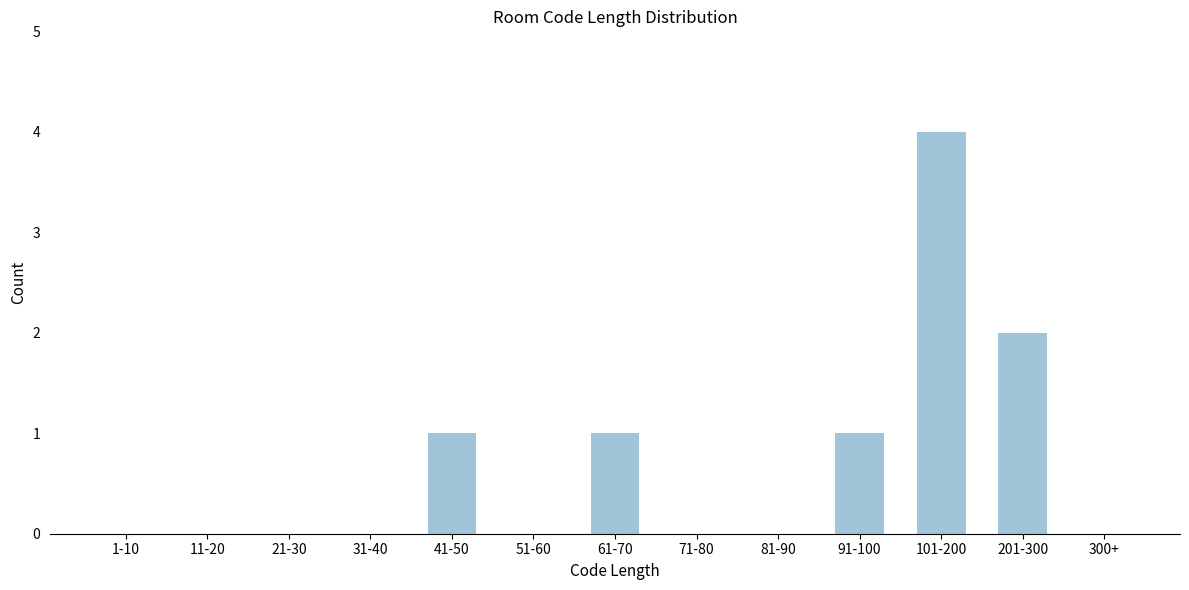

Reading left to right, what are all the values shown in this chart?

1-10=0	11-20=0	21-30=0	31-40=0	41-50=1	51-60=0	61-70=1	71-80=0	81-90=0	91-100=1	101-200=4	201-300=2	300+=0